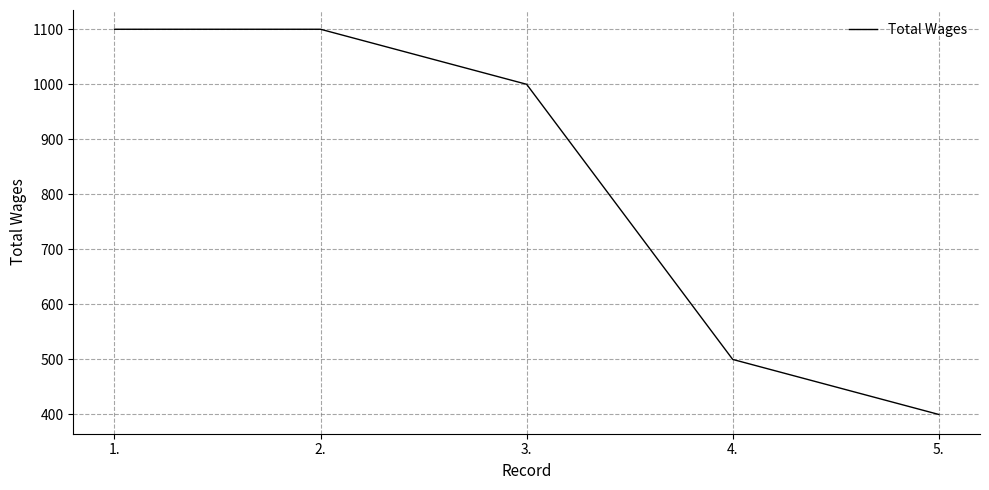

How many values are below 1000?

2